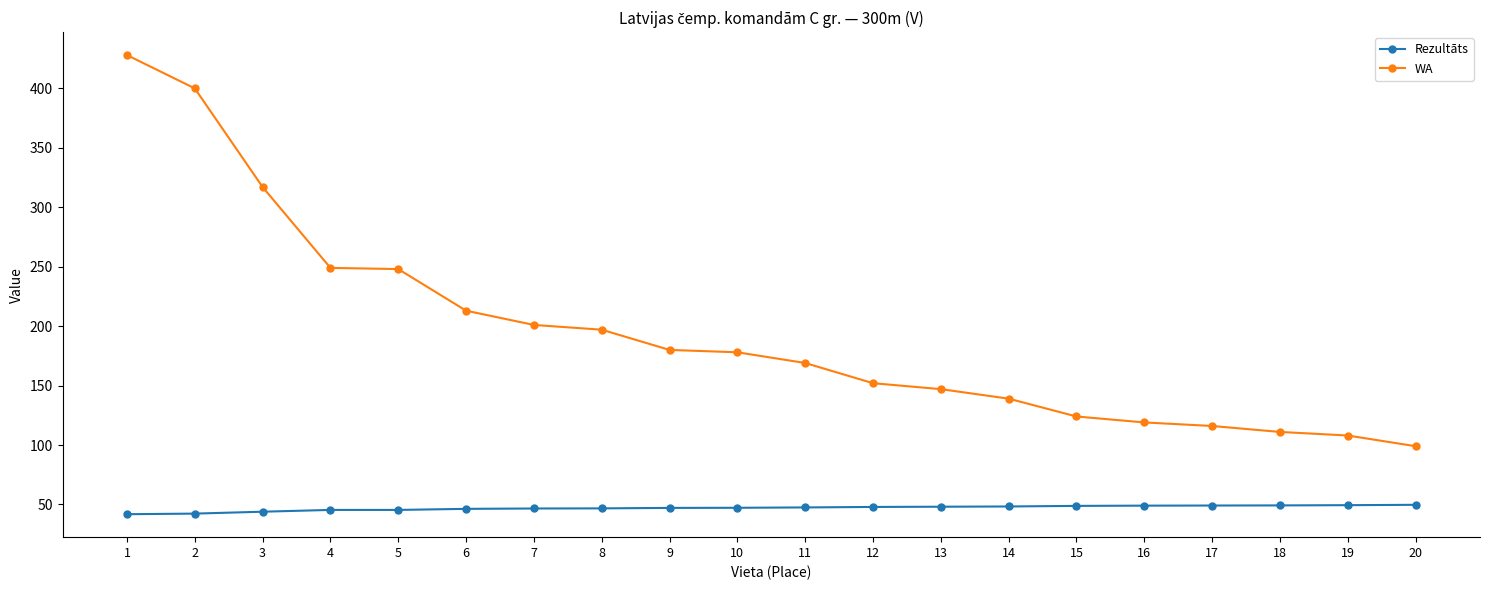

What are all the series names shown in the legend?

Rezultāts, WA